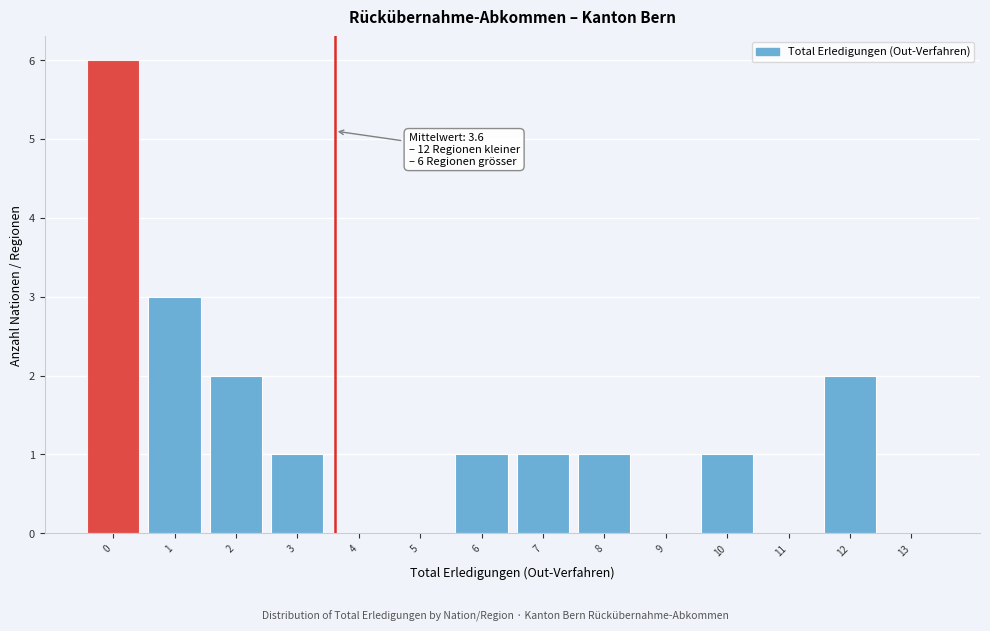

Reading right to left, what are all the values shown in this chart?

13=0	12=2	11=0	10=1	9=0	8=1	7=1	6=1	5=0	4=0	3=1	2=2	1=3	0=6